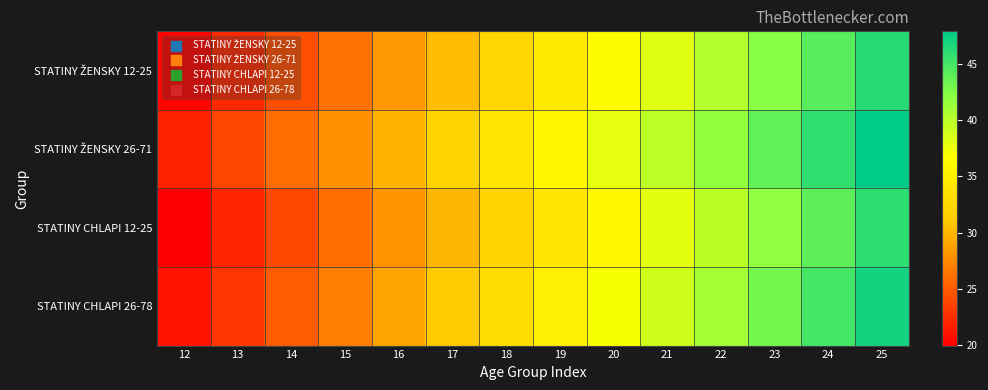

List the series in order of their peak value, highest first.

STATINY ŽENSKY 26-71, STATINY CHLAPI 26-78, STATINY ŽENSKY 12-25, STATINY CHLAPI 12-25